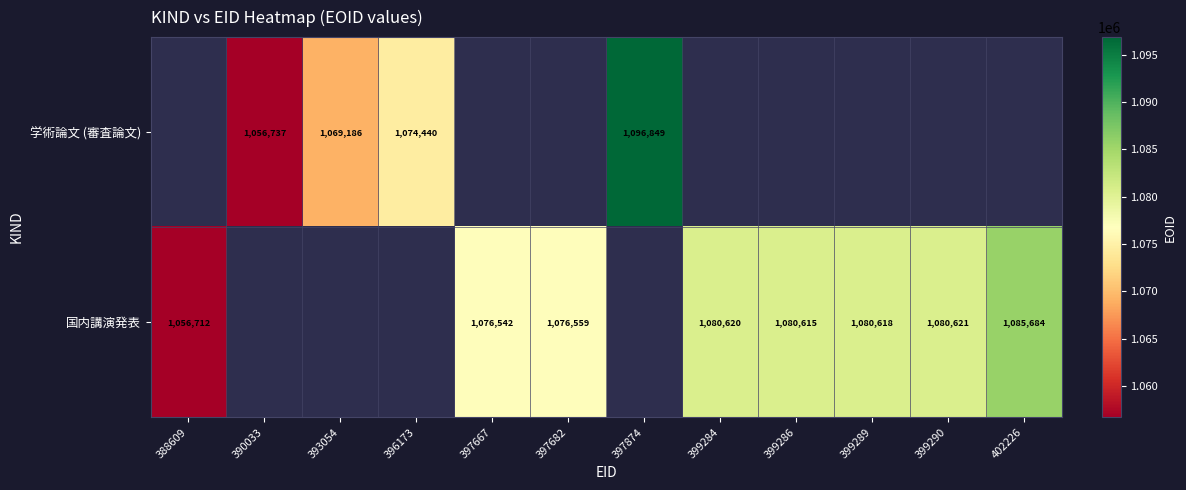

Is it true that 国内講演発表 equals 253972 at 399284?

False